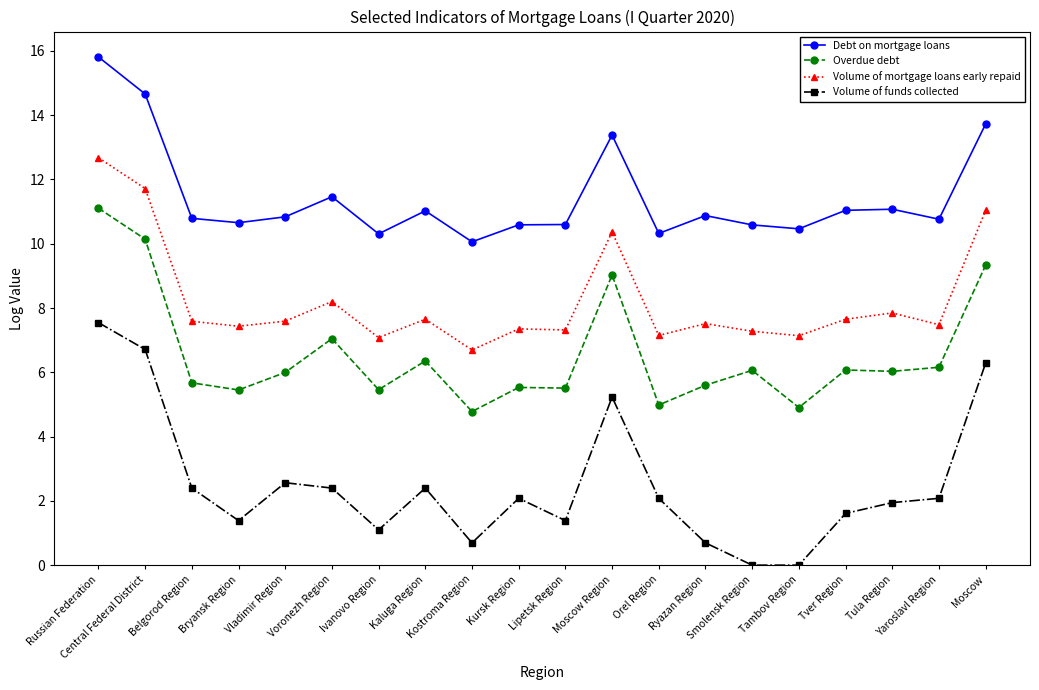

True or false: Overdue debt and Volume of funds collected cross at least once.

False